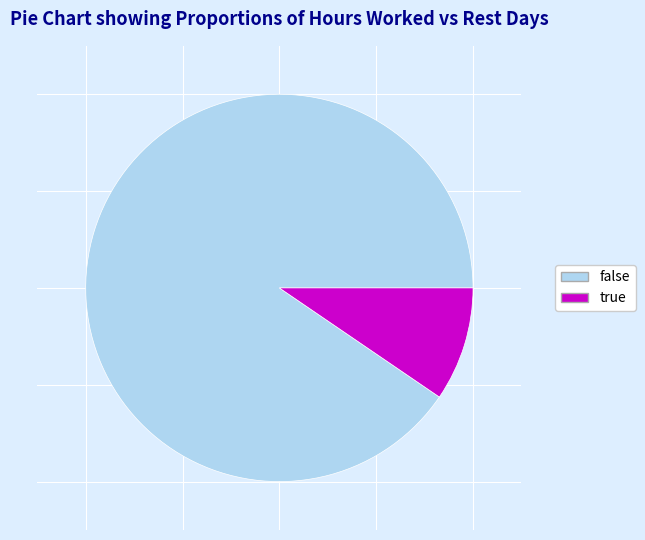

Which slice is the smallest?

true